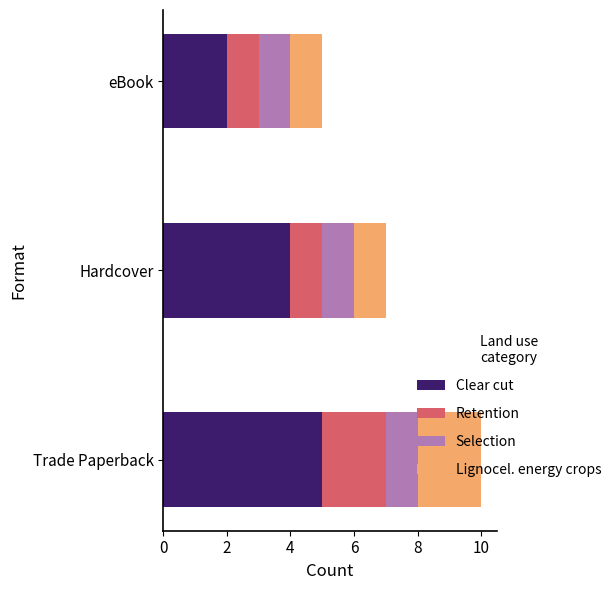

How many values in the Clear cut series are below 4?

1